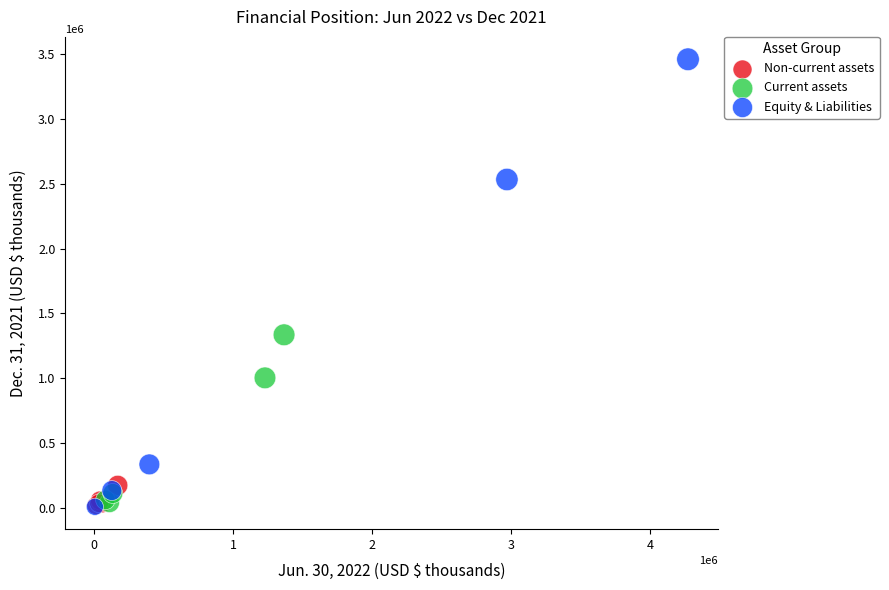

Which series has the largest Y range (max minus min)?

Equity & Liabilities